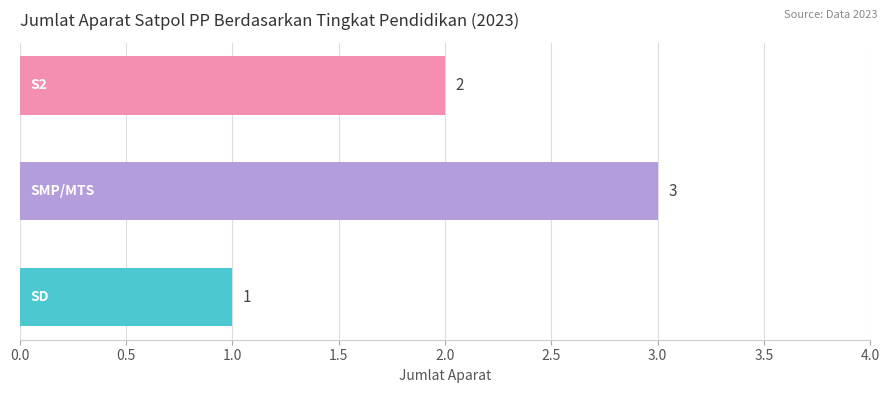

How many values are between 1 and 3?

3